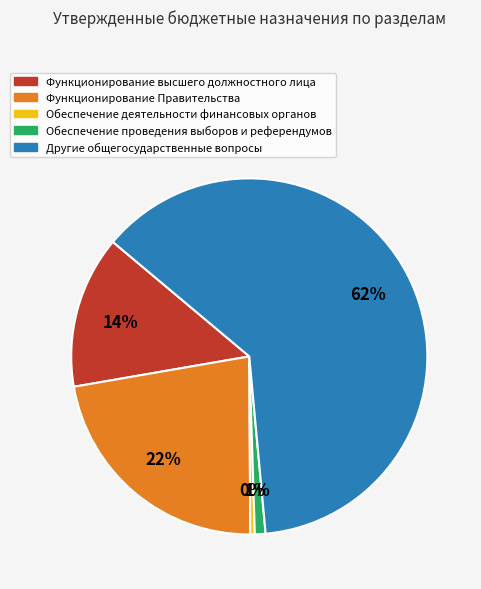

Does Функционирование Правительства represent more than half of the total?

No